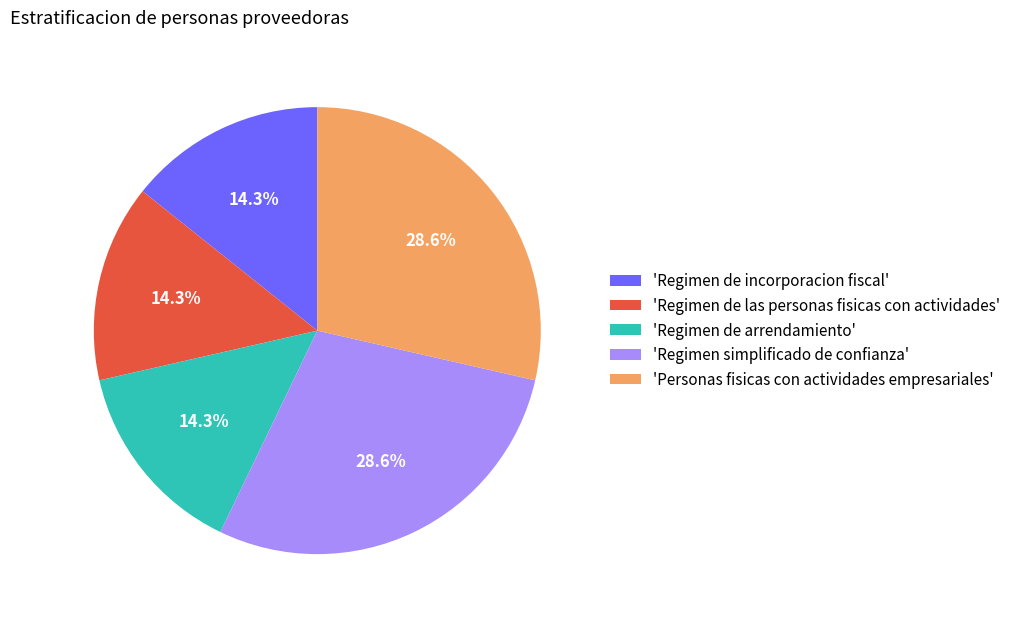

Does any single category account for the majority?

No